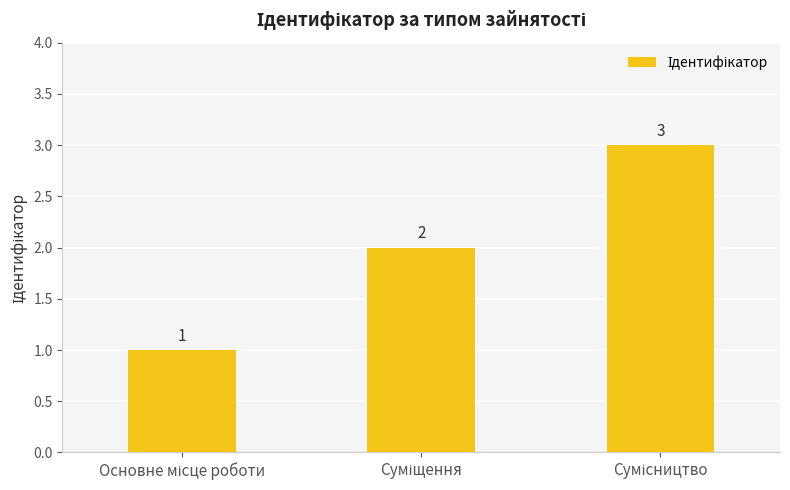

Count the values in the range 1 to 3.

3